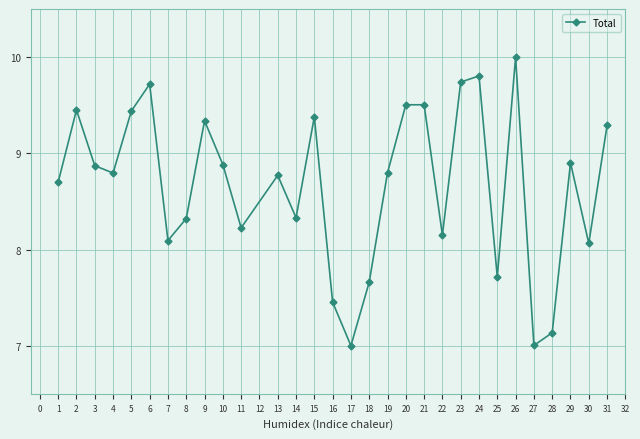

At which category does the chart reach its peak across all series?

26